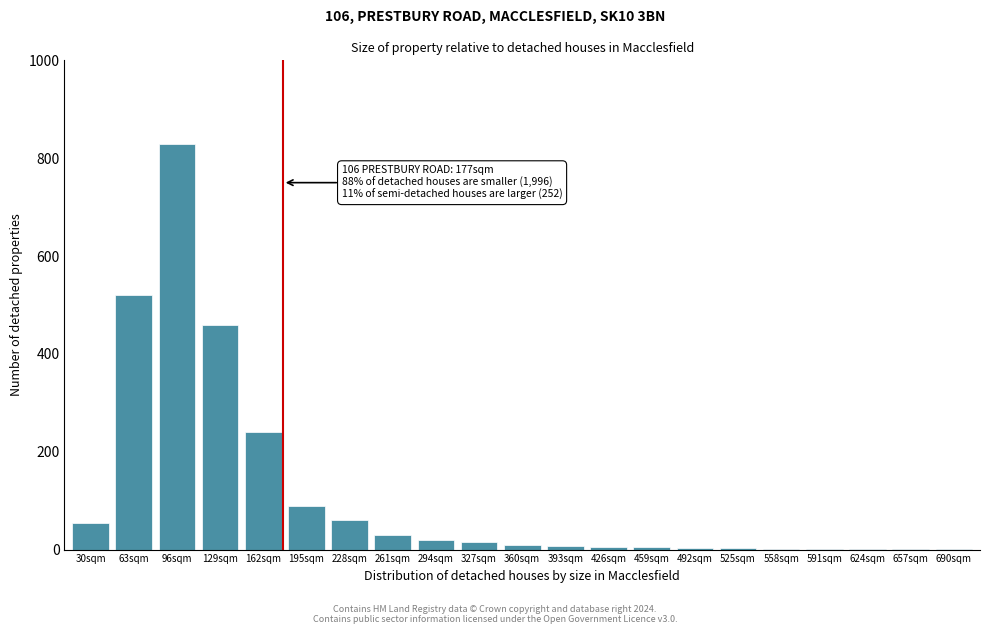

What is the change in value from 129sqm to 261sqm?

-430